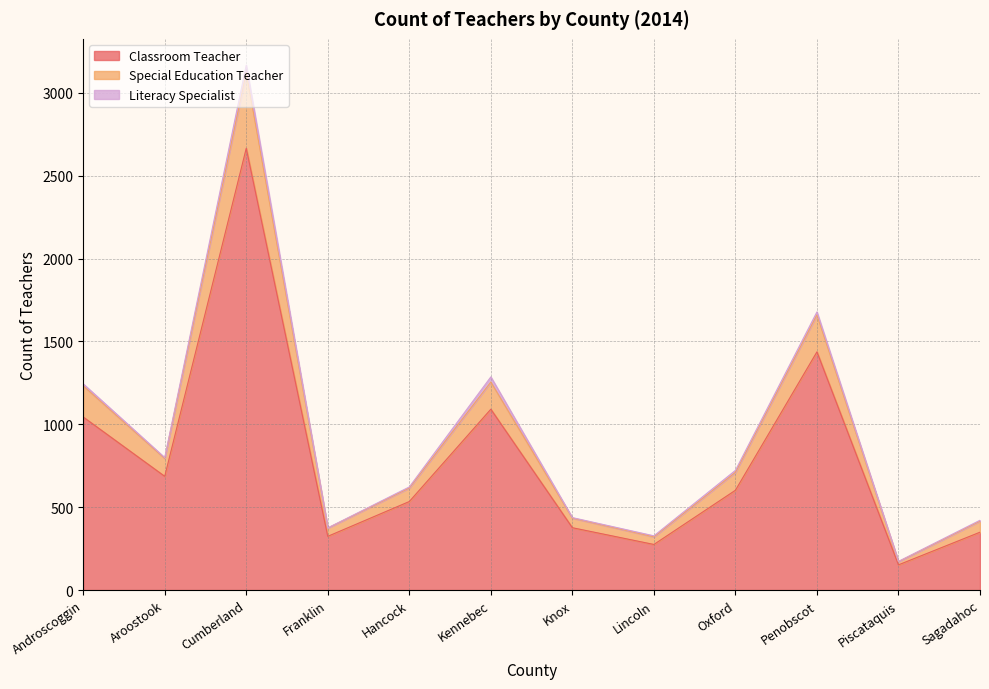

True or false: Classroom Teacher and Special Education Teacher cross at least once.

False